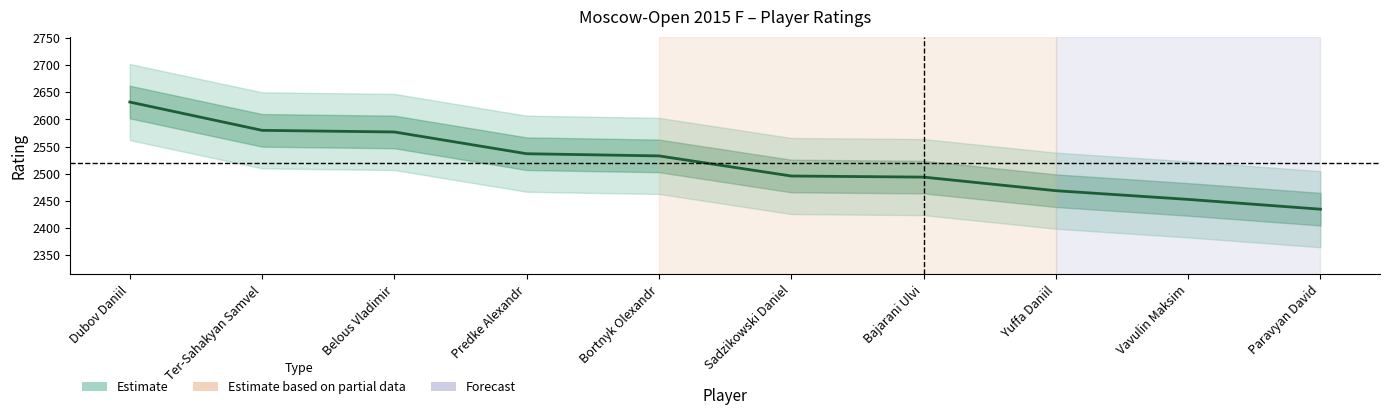

How many data points does each series have?

10